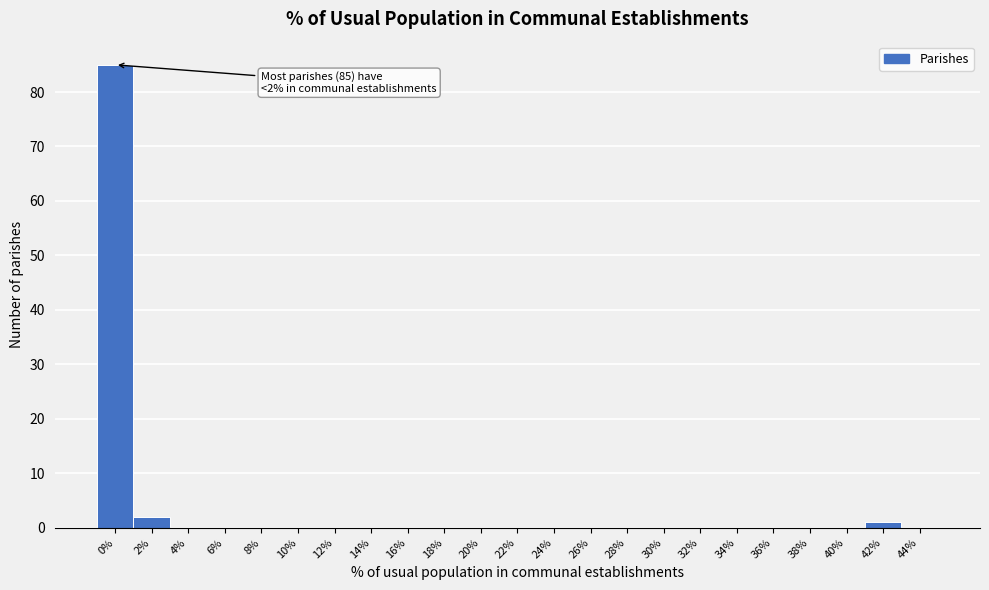

Reading left to right, transcribe all the data shown in this chart.

0%=85	2%=2	4%=0	6%=0	8%=0	10%=0	12%=0	14%=0	16%=0	18%=0	20%=0	22%=0	24%=0	26%=0	28%=0	30%=0	32%=0	34%=0	36%=0	38%=0	40%=0	42%=1	44%=0